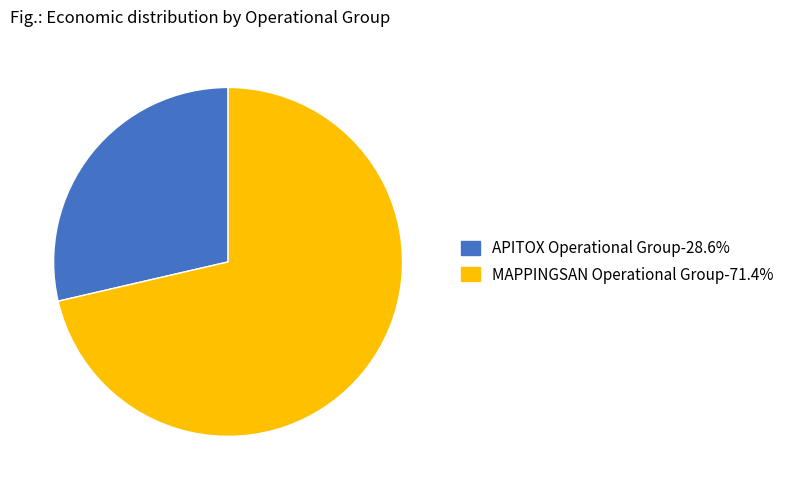

Do MAPPINGSAN Operational Group and APITOX Operational Group together represent more than half of the pie?

Yes